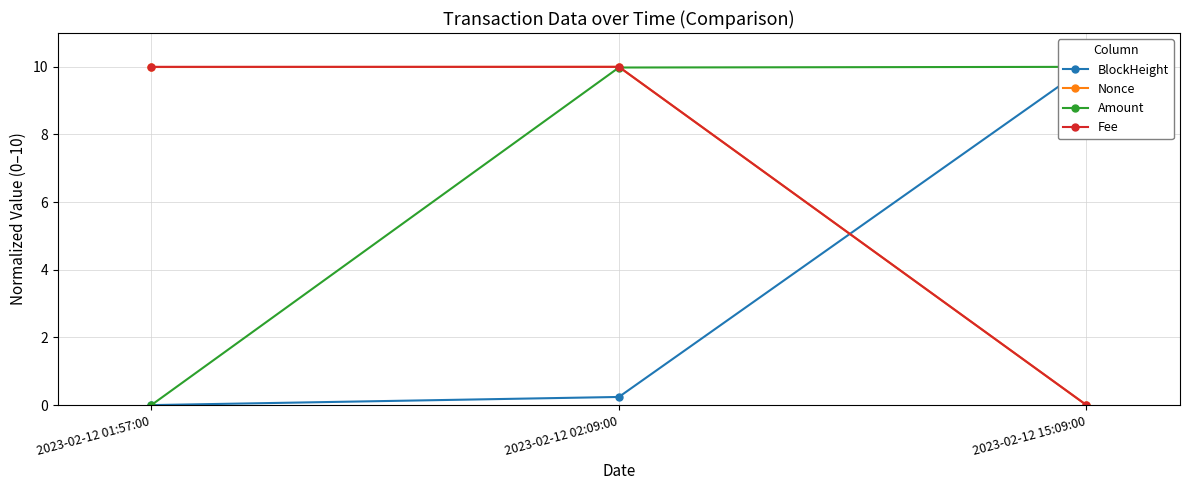

What is the total value across all series at 2023-02-12 02:09:00?

30.2